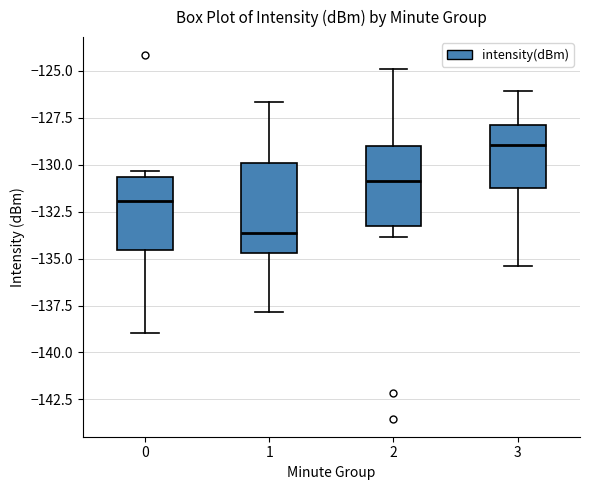

Reading left to right, transcribe this box plot: for each box, give where its median line is, the range the box spans, and where its two whiskers end, as read against the y-axis. The values are not printed on the chart, so give them approximately, as read against the axis.

0: median -132.0, box -134.5 to -130.5, whiskers -139.0 to -130.5 (just above the box's upper edge)
1: median -133.5, box -134.5 to -130.0, whiskers -138.0 to -126.5
2: median -131.0, box -133.5 to -129.0, whiskers -134.0 to -125.0
3: median -129.0, box -131.0 to -128.0, whiskers -135.5 to -126.0